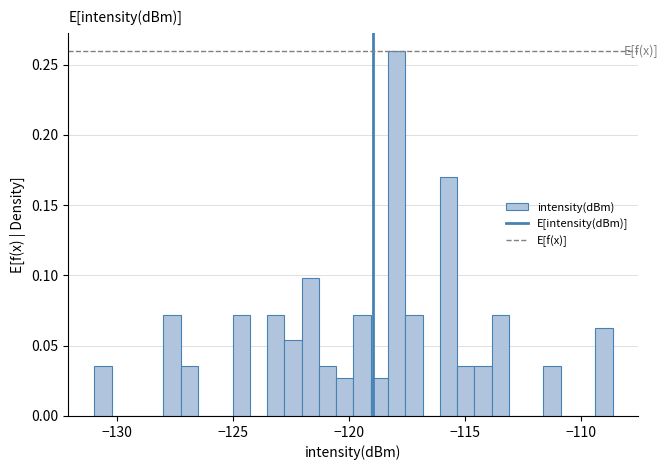

Around what value on the x-axis is the tallest bar? Give the approximate position of its centre, as read against the axis.

-118.0